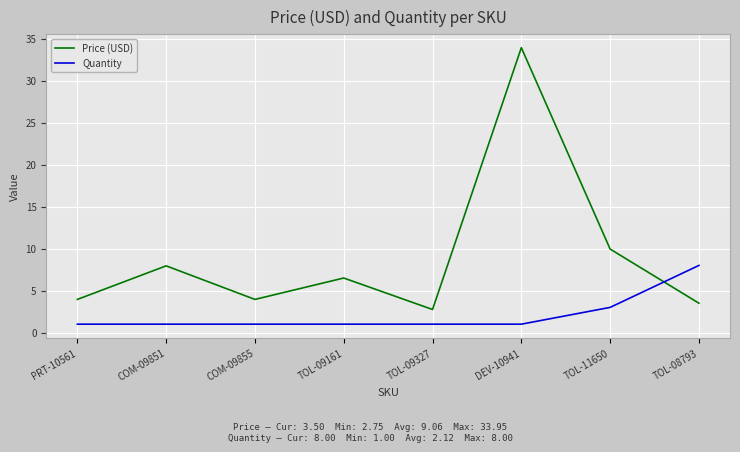

How many times do Price (USD) and Quantity cross each other?

1